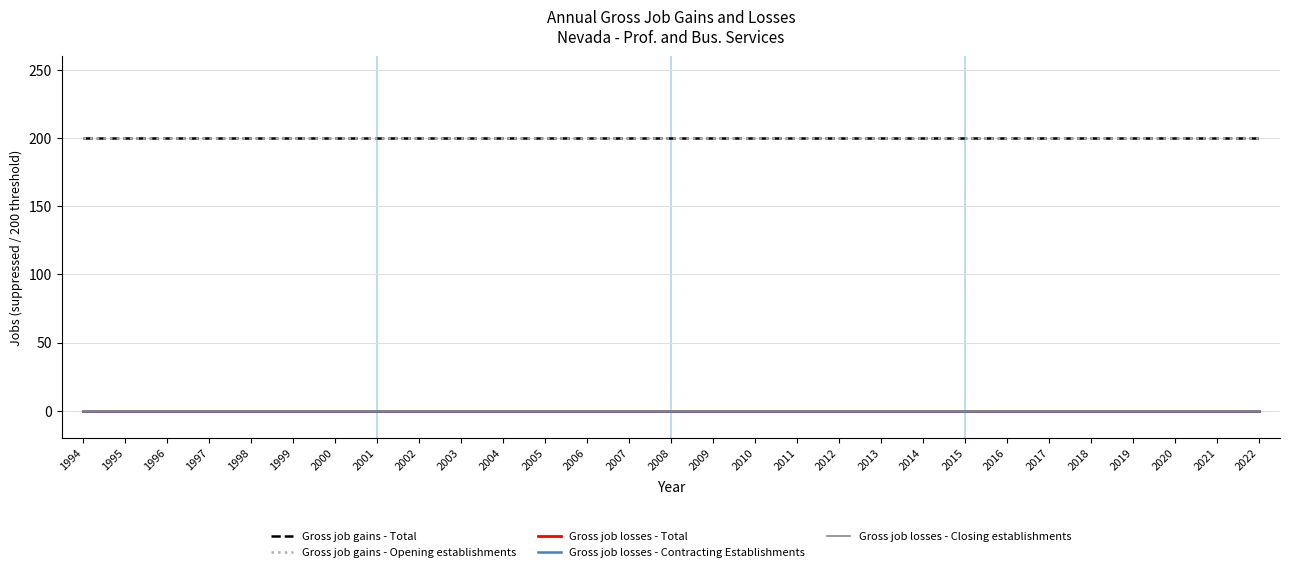

Reading right to left, extract all data points from this chart.

Gross job gains - Total: 200	200	200	200	200	200	200	200	200	200	200	200	200	200	200	200	200	200	200	200	200	200	200	200	200	200	200	200	200
Gross job gains - Opening establishments: 200	200	200	200	200	200	200	200	200	200	200	200	200	200	200	200	200	200	200	200	200	200	200	200	200	200	200	200	200
Gross job losses - Total: 0	0	0	0	0	0	0	0	0	0	0	0	0	0	0	0	0	0	0	0	0	0	0	0	0	0	0	0	0
Gross job losses - Contracting Establishments: 0	0	0	0	0	0	0	0	0	0	0	0	0	0	0	0	0	0	0	0	0	0	0	0	0	0	0	0	0
Gross job losses - Closing establishments: 0	0	0	0	0	0	0	0	0	0	0	0	0	0	0	0	0	0	0	0	0	0	0	0	0	0	0	0	0